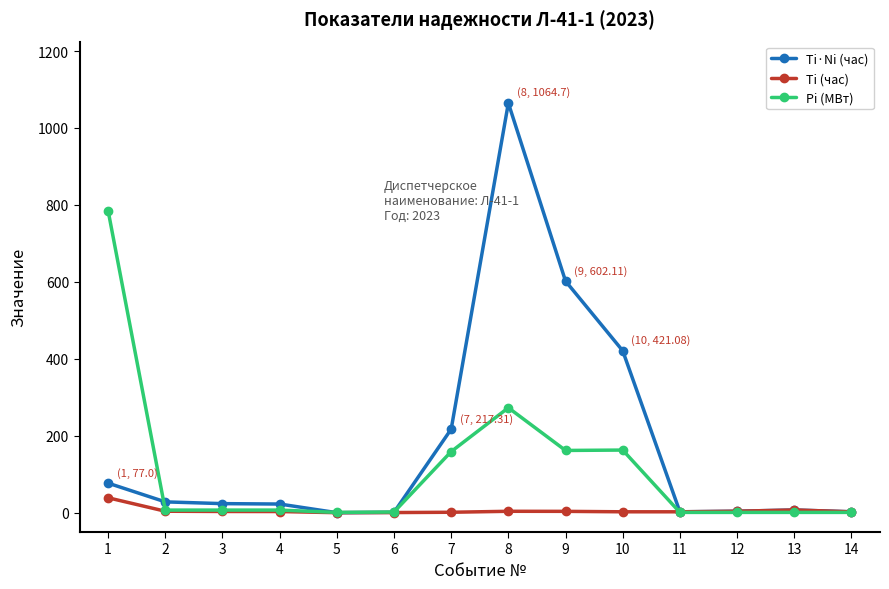

What is the maximum value for Pi (МВт)?

785.0